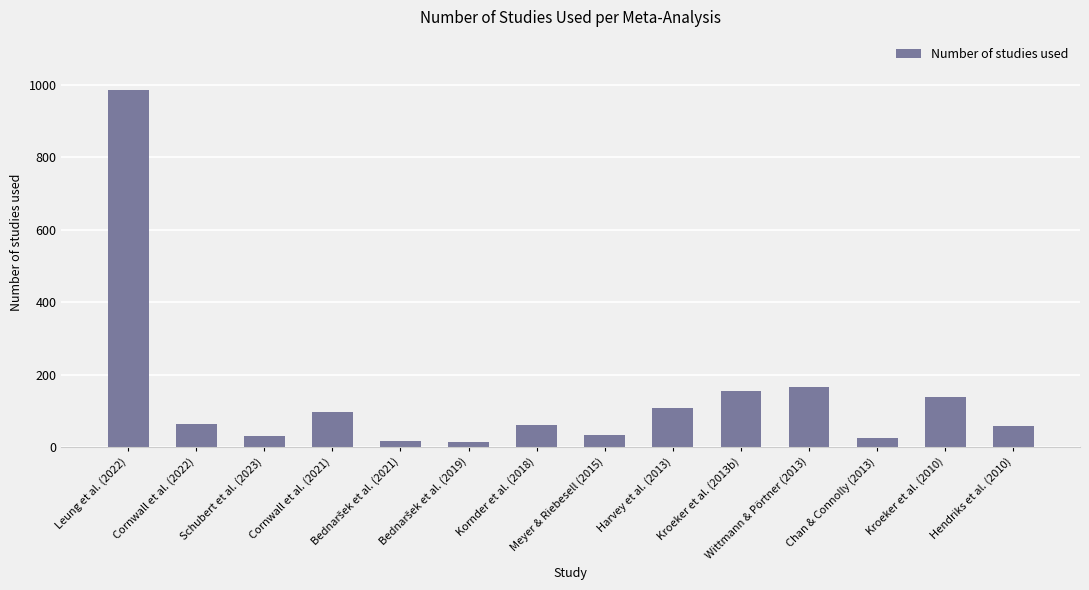

What is the smallest value displayed?

15